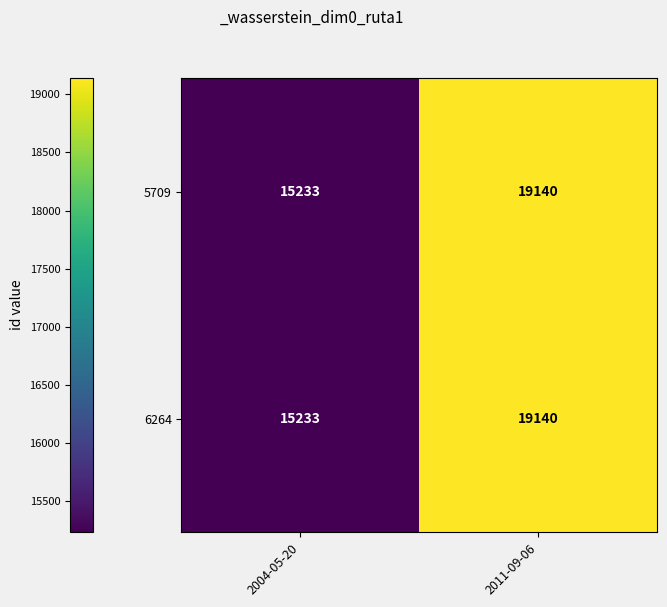

The value of 5709 at 2004-05-20 is 3180. True or false?

False